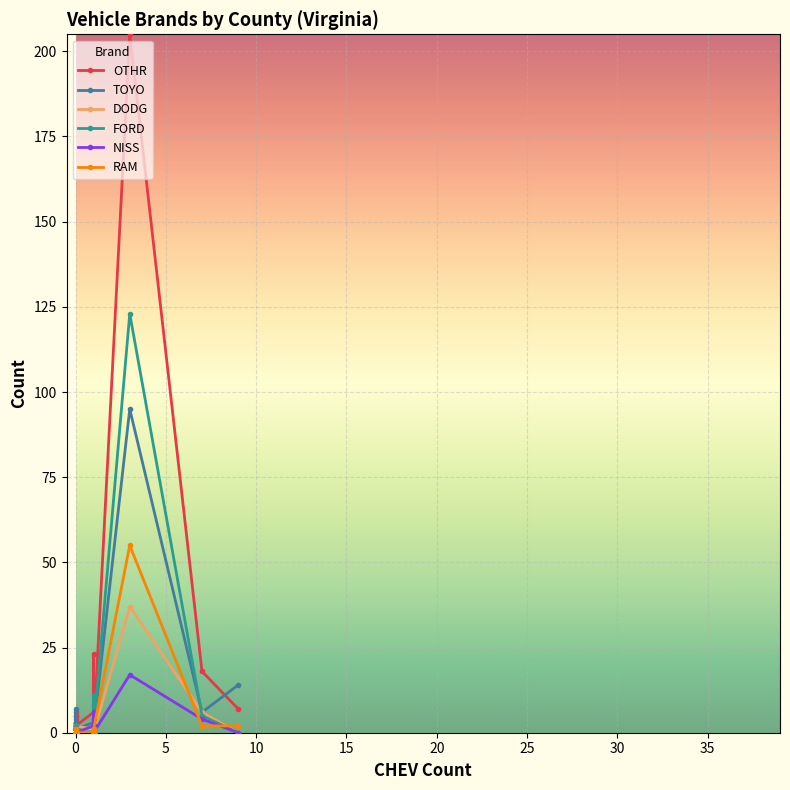

What are all the series names shown in the legend?

OTHR, TOYO, DODG, FORD, NISS, RAM